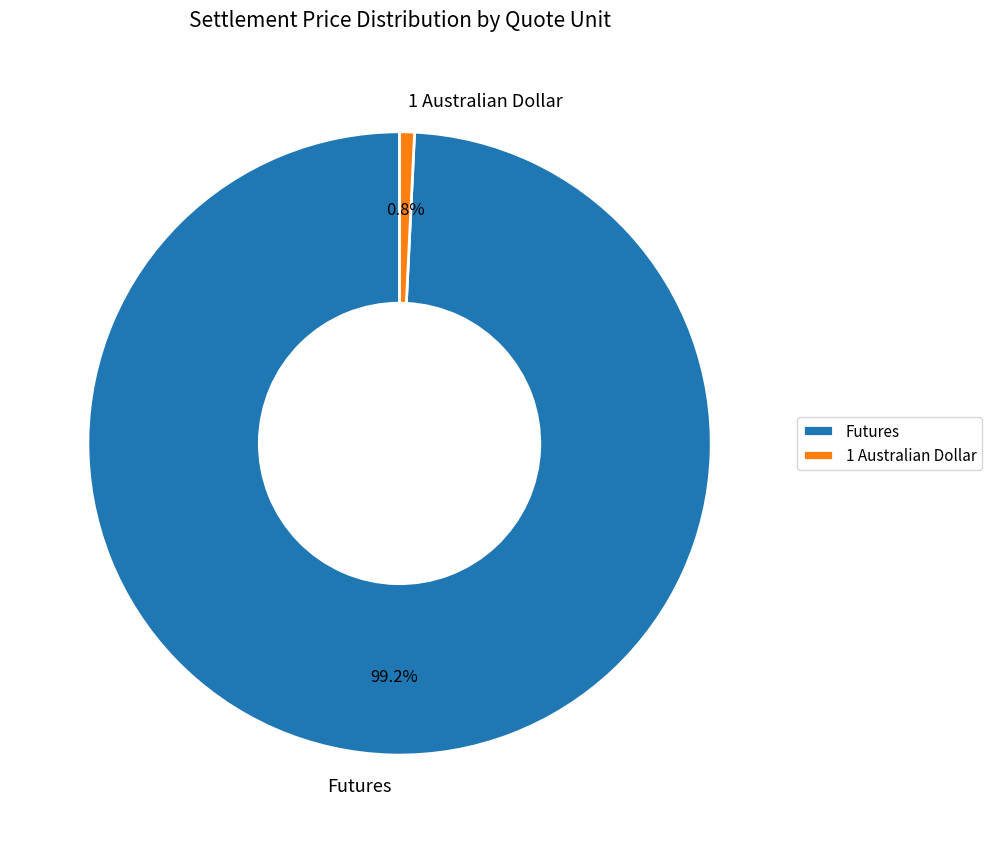

Is the sum of 1 Australian Dollar and Futures greater than half?

Yes